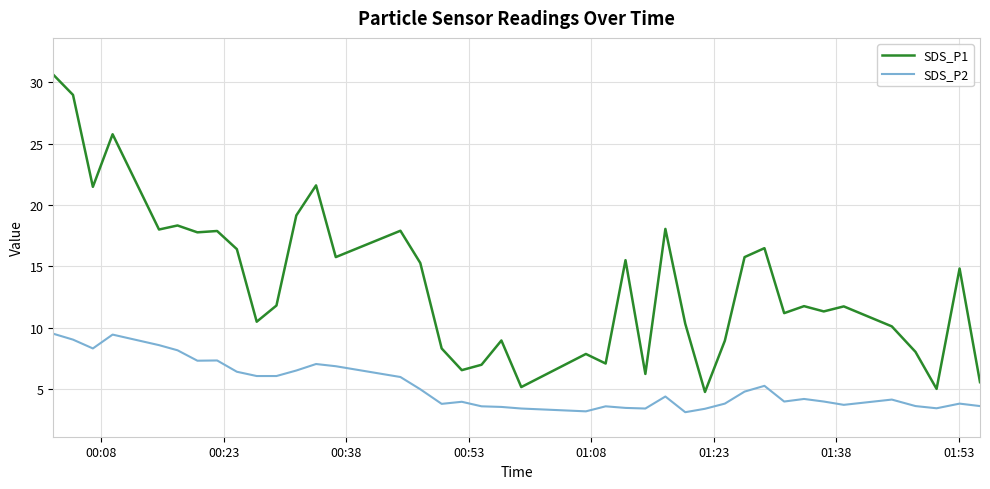

Which series has the largest range (max minus min)?

SDS_P1